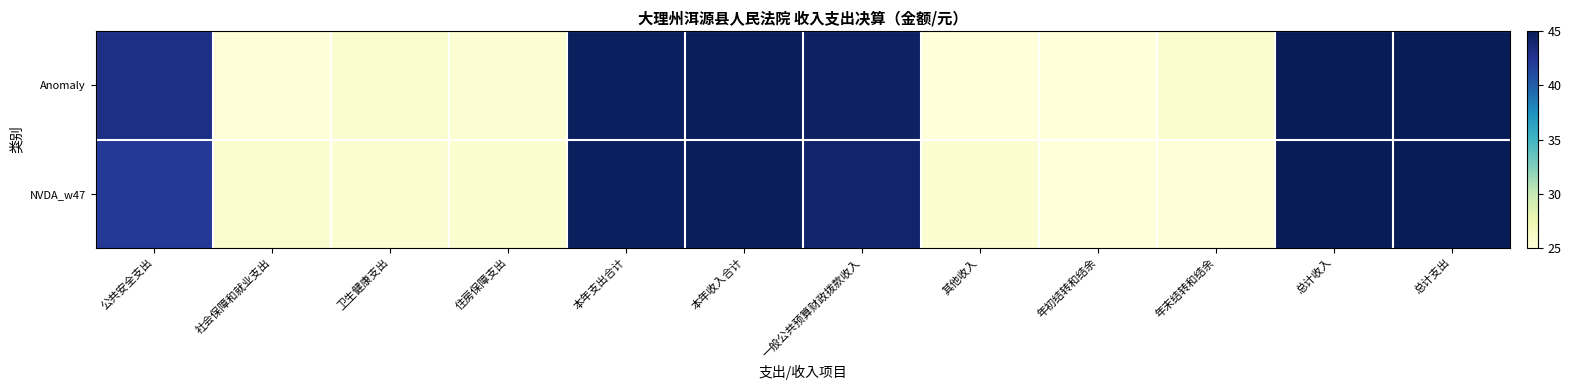

What is the total value across all series at 住房保障支出?

51.0